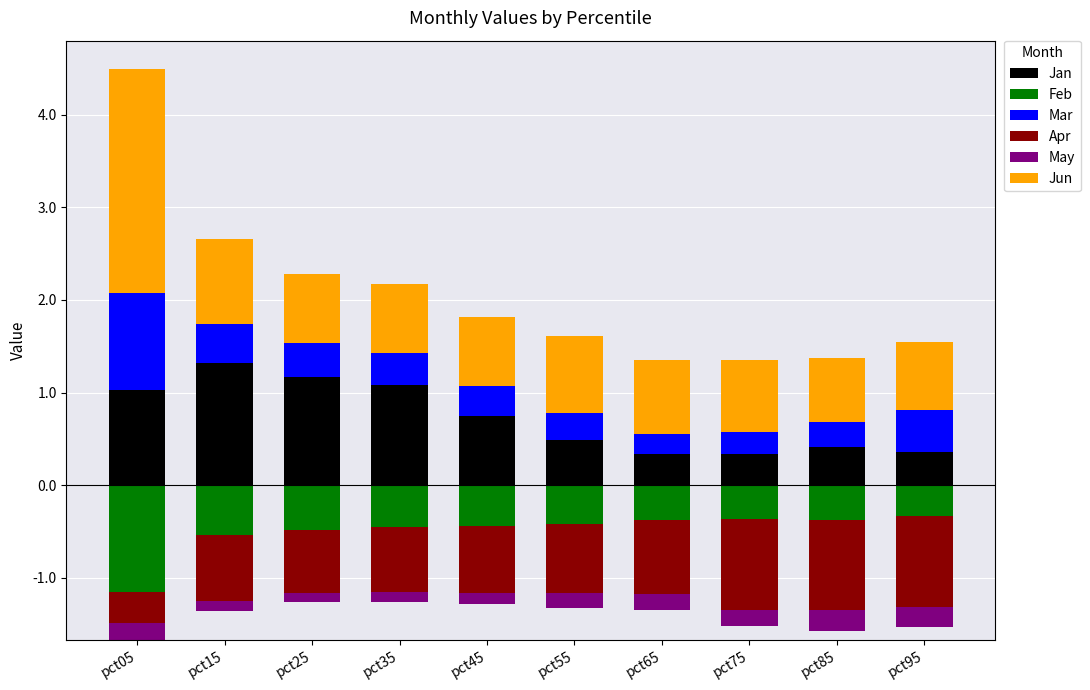

The value of Jan at pct95 is 0.4. True or false?

True